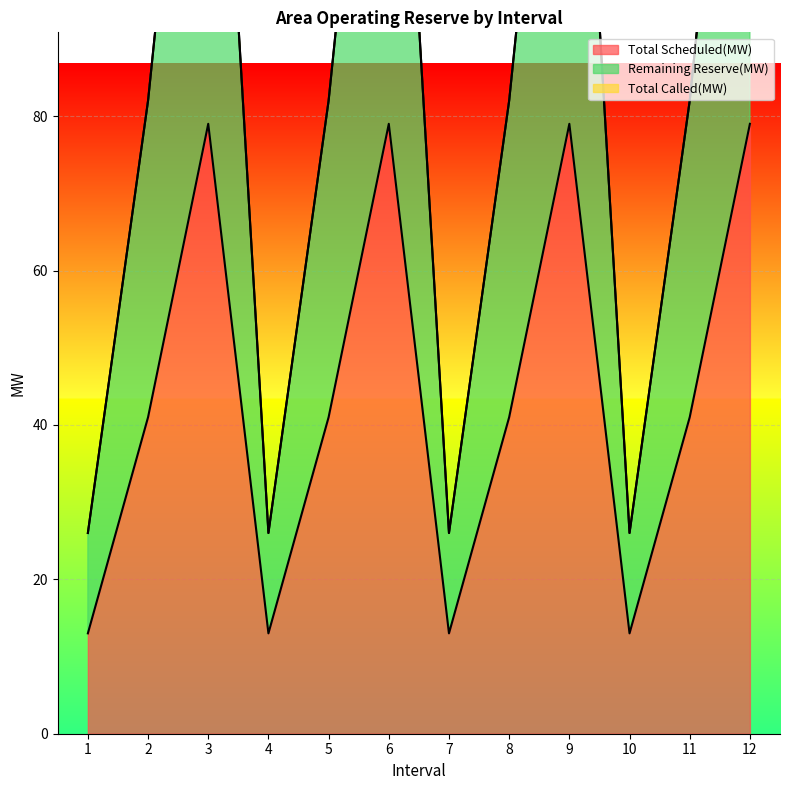

True or false: Total Scheduled(MW) has a value of 41 at 5.

True